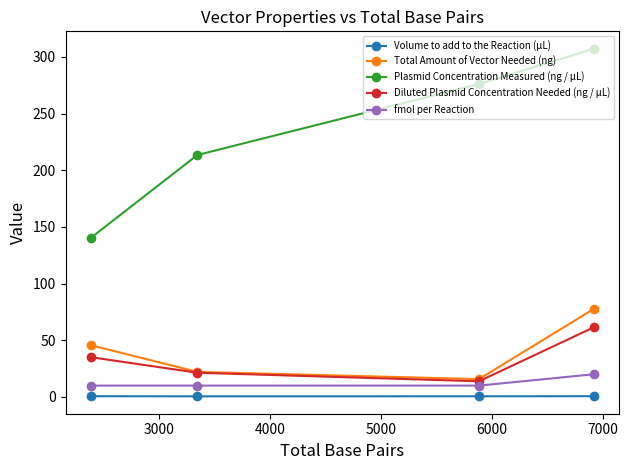

What is the minimum value for Plasmid Concentration Measured (ng / µL)?

140.3